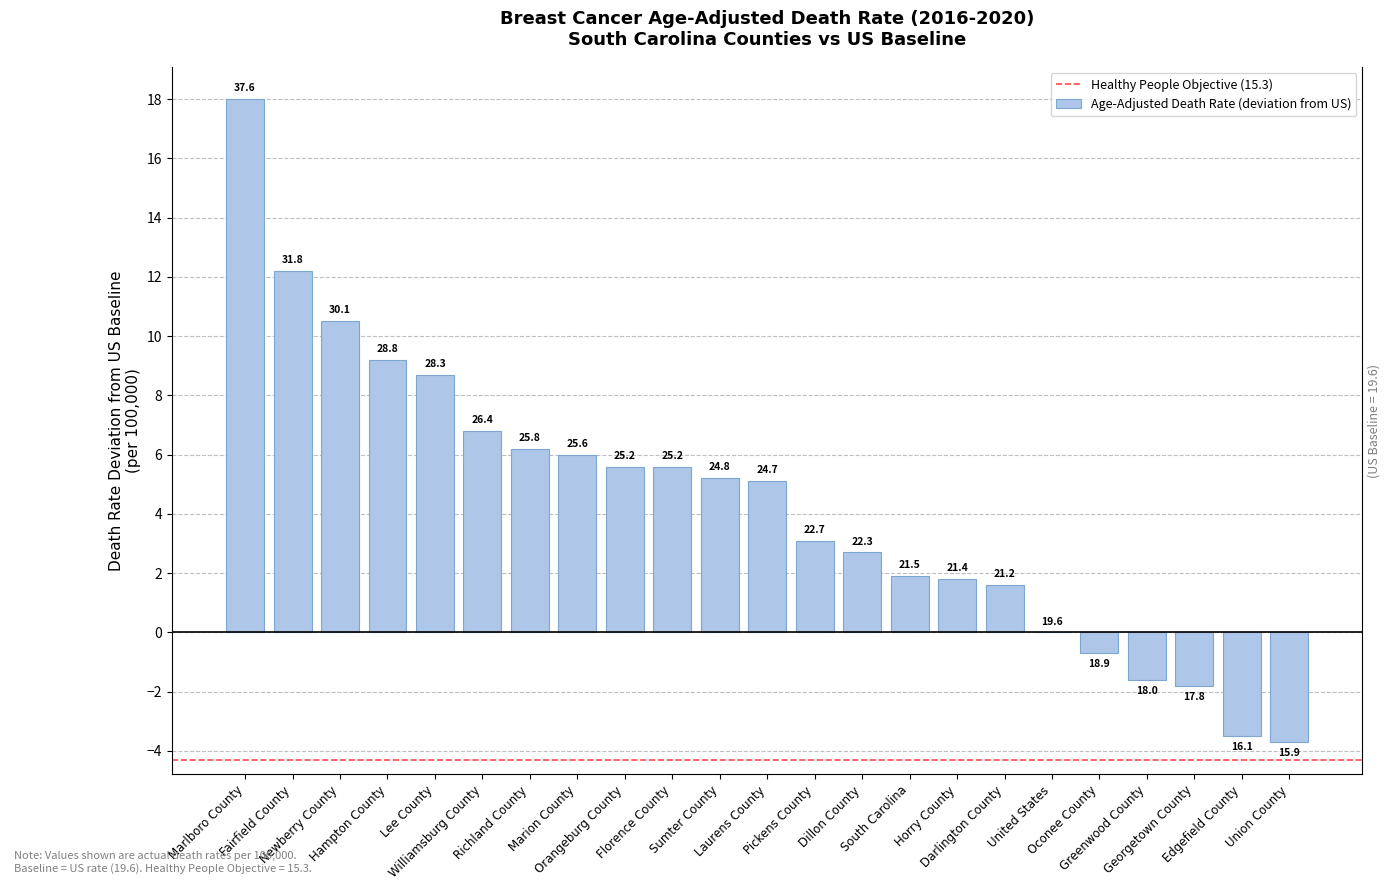

Are the bars horizontal?

No